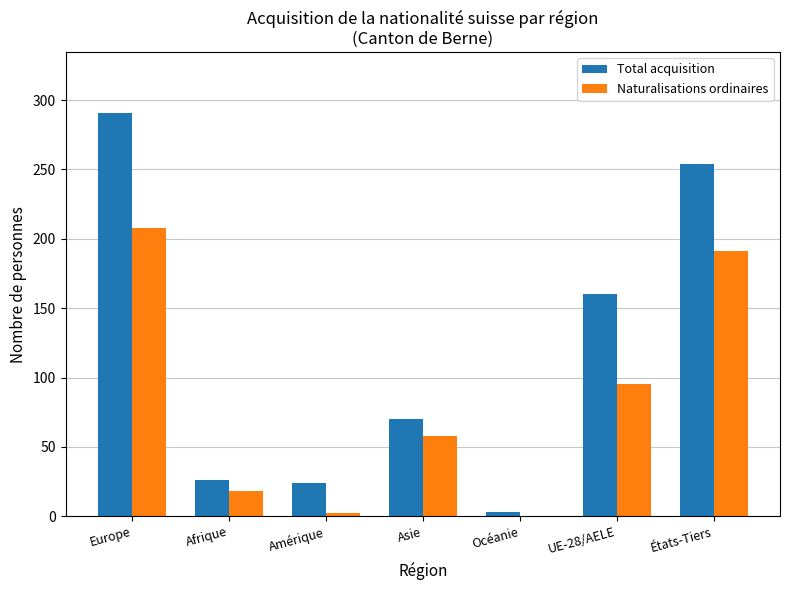

Where does the Total acquisition series first go above 70?

Europe